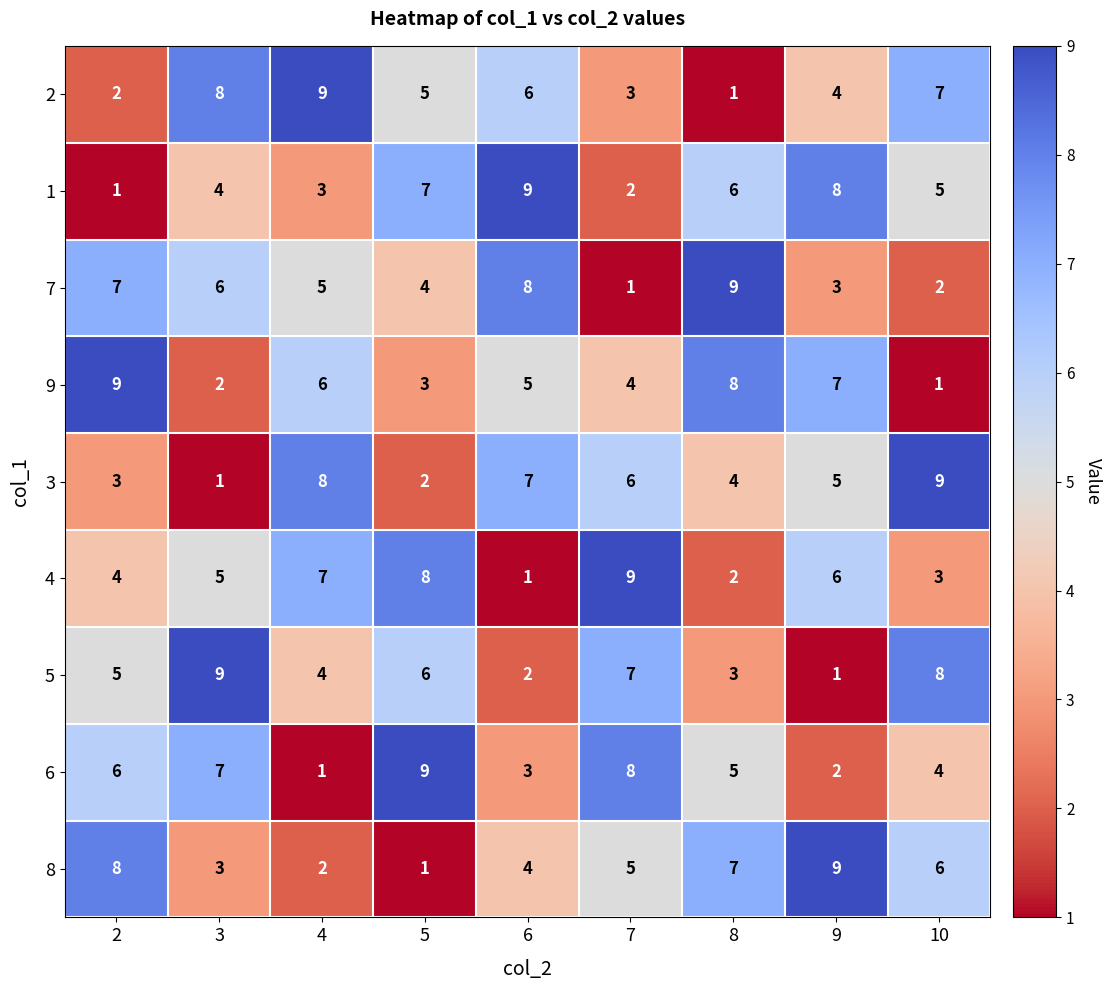

What is the difference between the 8 values at 8 and 3?

4